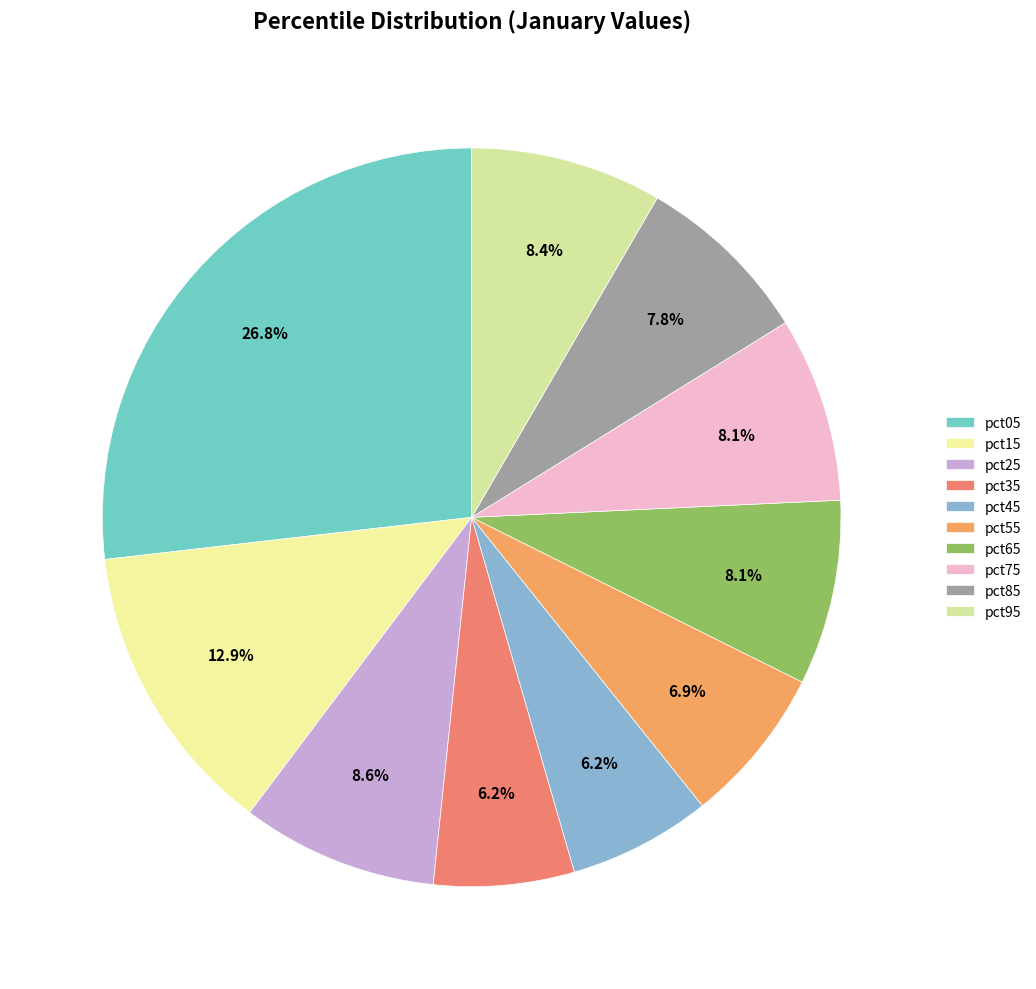

Is it true that pct75 is 2% of the pie?

False